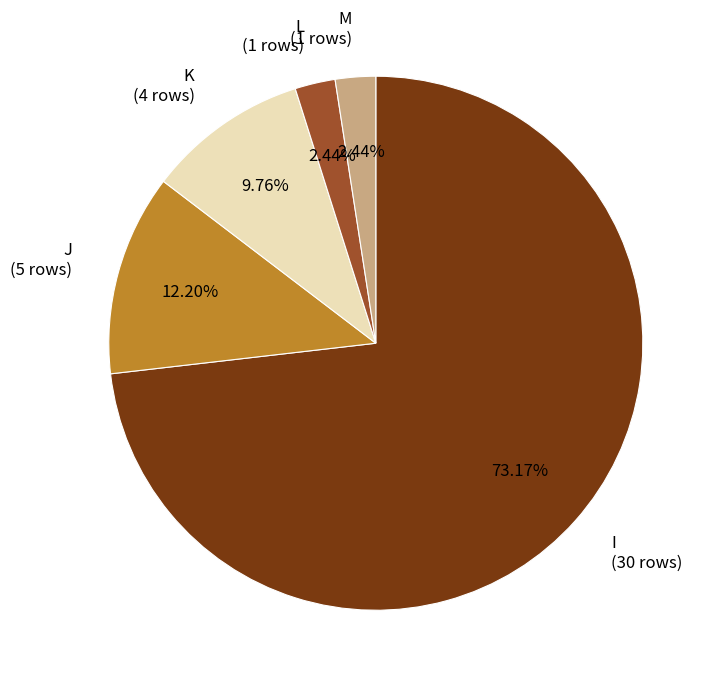

Does I account for over 50% of the chart?

Yes